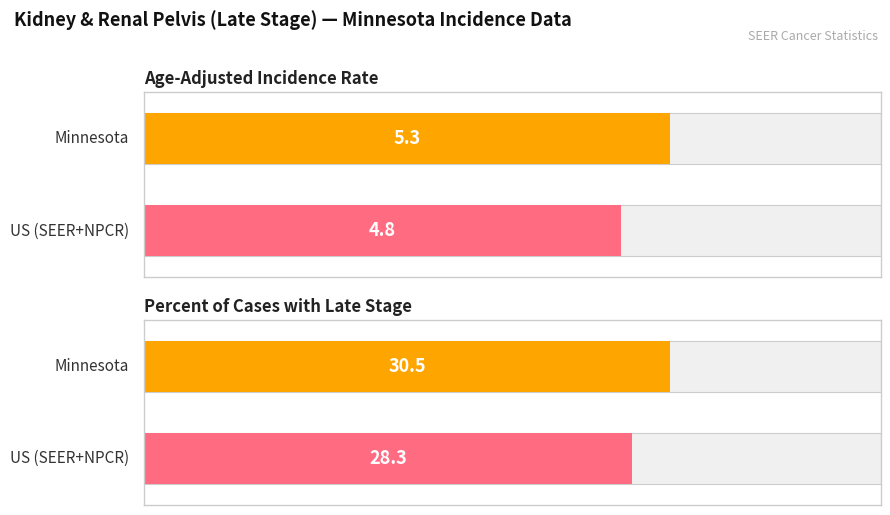

What is the greatest value displayed?

30.5